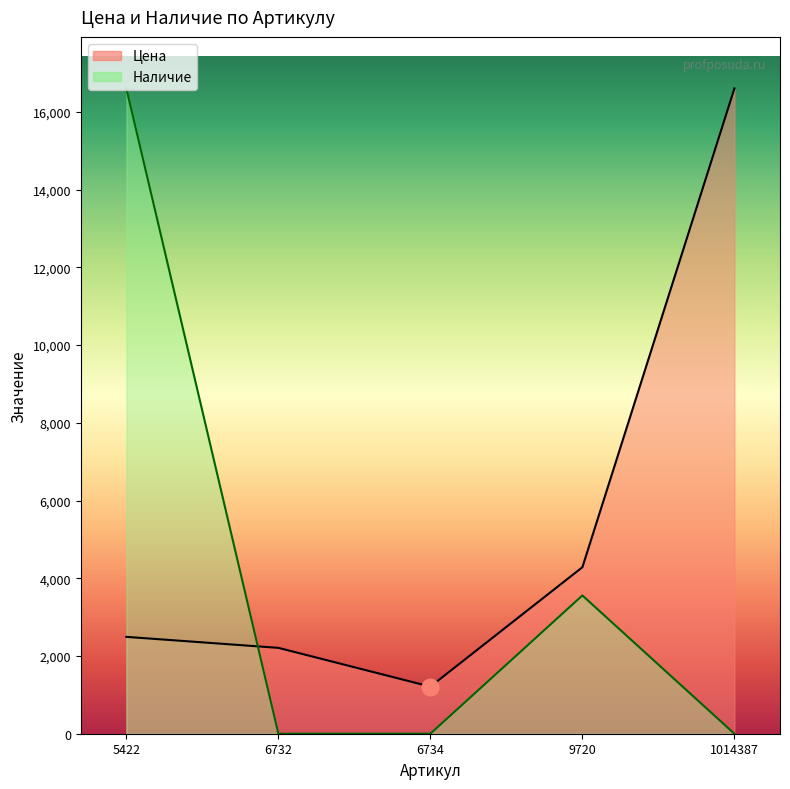

Count the number of data series in this chart.

2